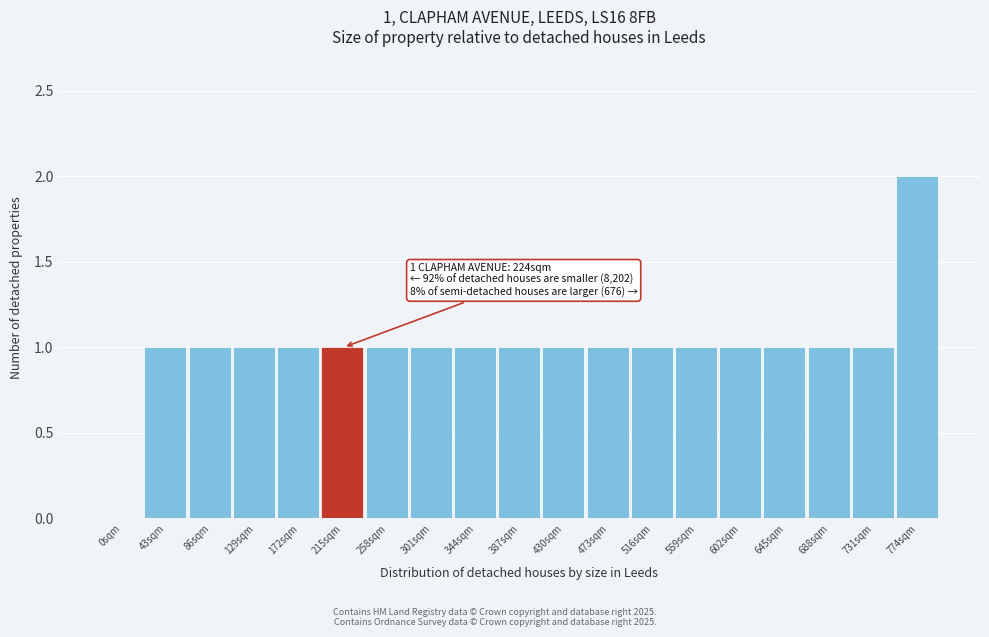

Reading left to right, extract all data points from this chart.

0sqm=0	43sqm=1	86sqm=1	129sqm=1	172sqm=1	215sqm=1	258sqm=1	301sqm=1	344sqm=1	387sqm=1	430sqm=1	473sqm=1	516sqm=1	559sqm=1	602sqm=1	645sqm=1	688sqm=1	731sqm=1	774sqm=2